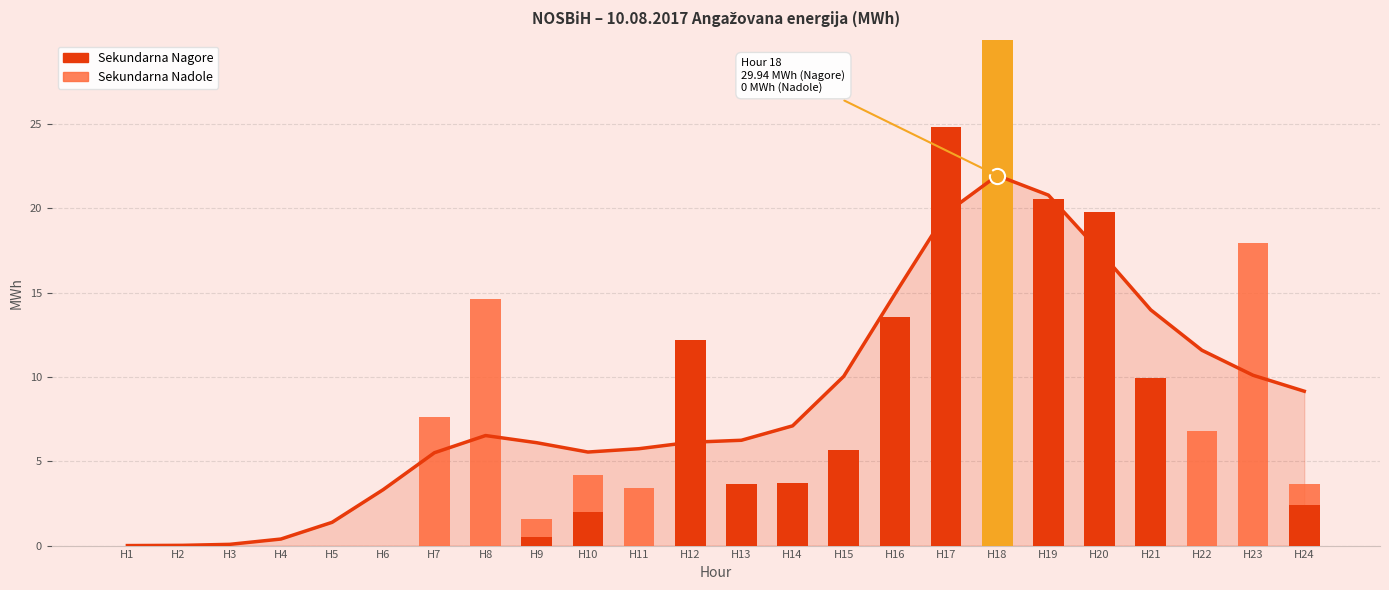

Which series has the largest total across all categories?

Sekundarna Nagore